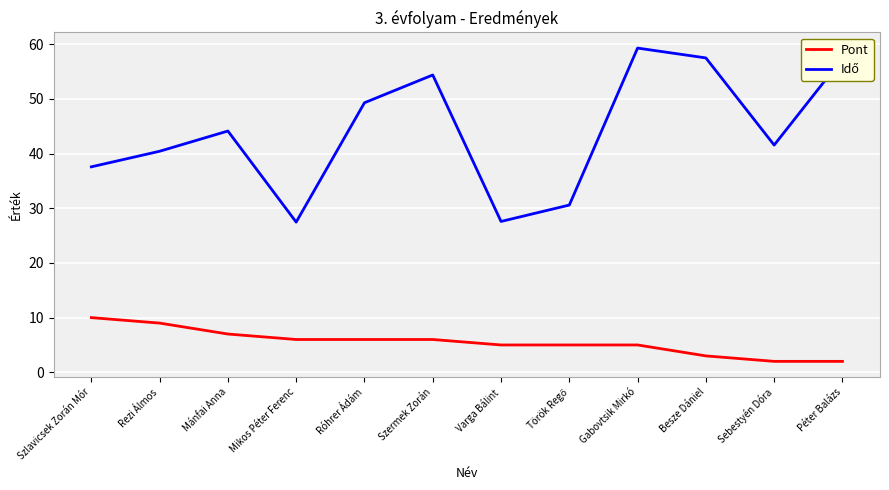

What is the minimum value for Pont?

2.0